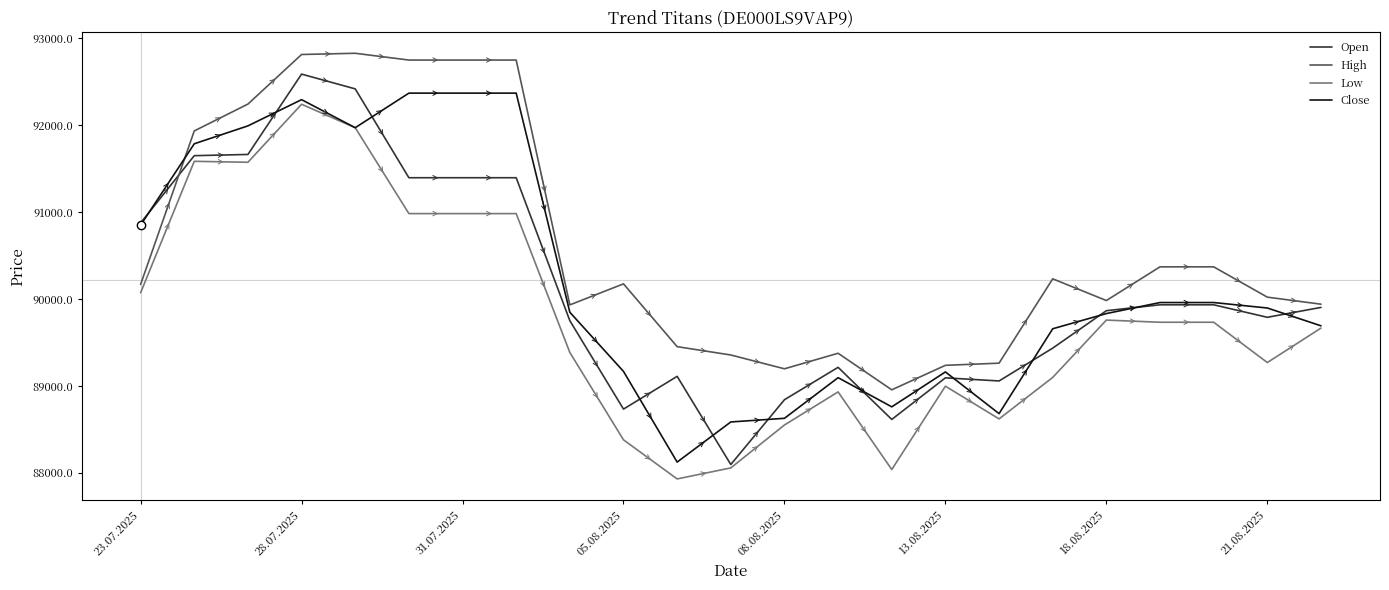

What is the highest value of the High series?

92829